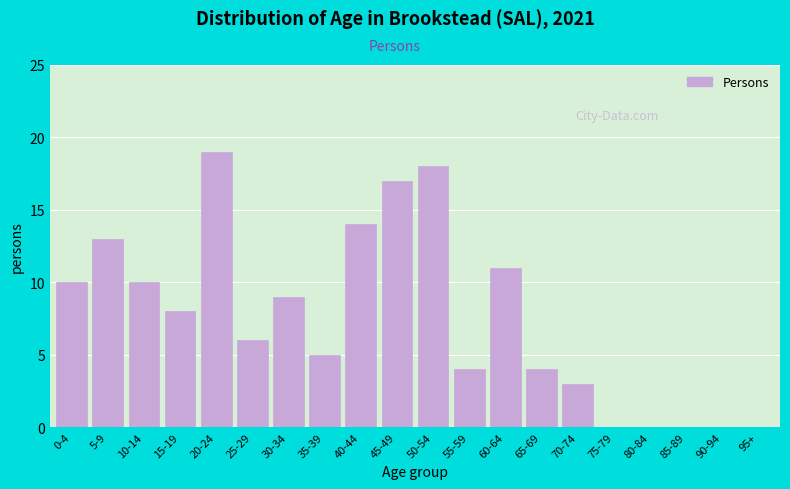

Reading left to right, what are all the values shown in this chart?

0-4=10	5-9=13	10-14=10	15-19=8	20-24=19	25-29=6	30-34=9	35-39=5	40-44=14	45-49=17	50-54=18	55-59=4	60-64=11	65-69=4	70-74=3	75-79=0	80-84=0	85-89=0	90-94=0	95+=0